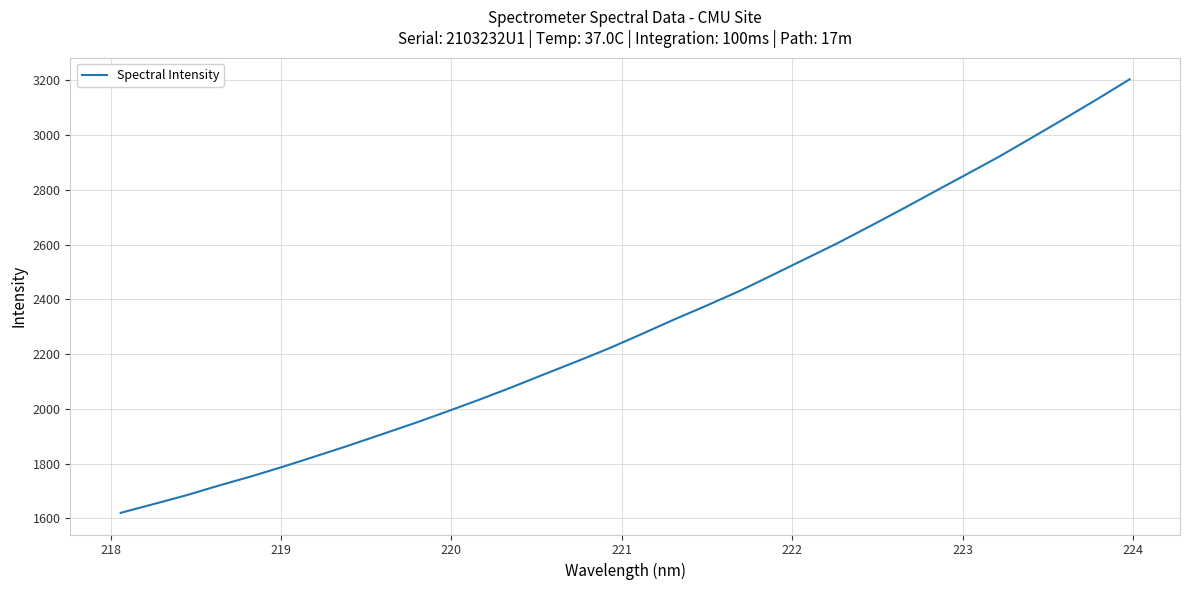

What is the difference between the maximum and minimum values?

1583.8